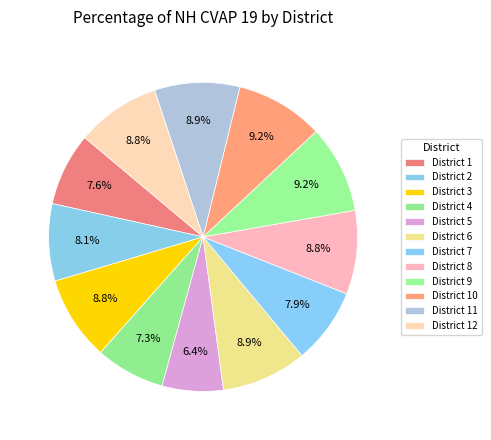

Which slice is the largest?

District 10